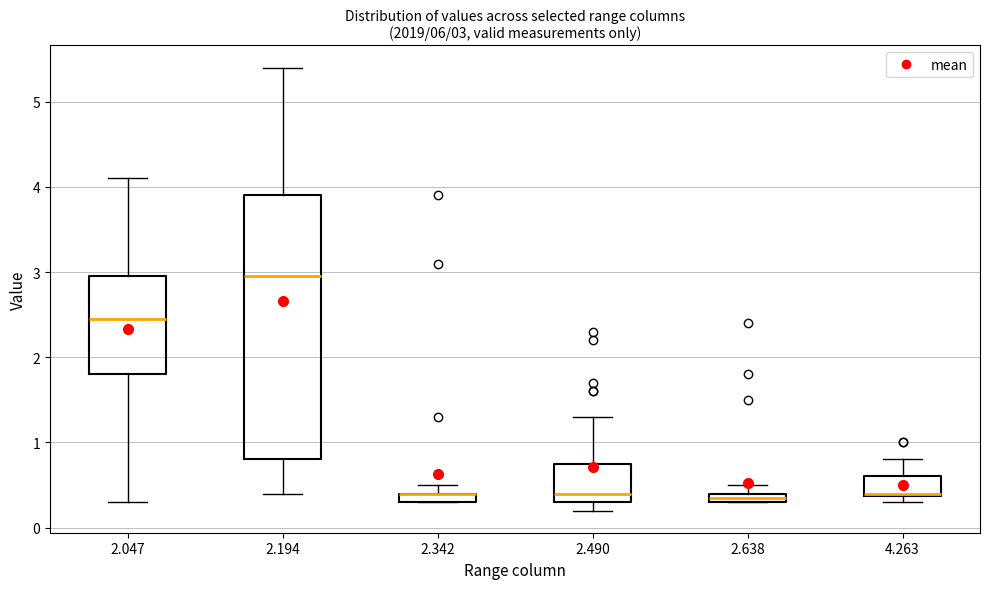

Which box is the tallest, from its lower edge to its upper edge?

2.194